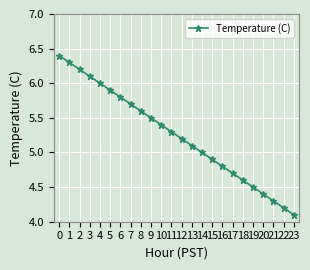

Is it true that the value at 17 is 1.5?

False